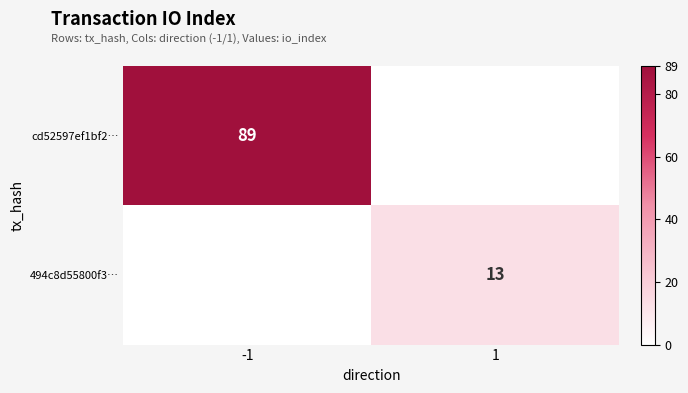

True or false: cd52597ef1bf2… has a value of 59 at 1.

False